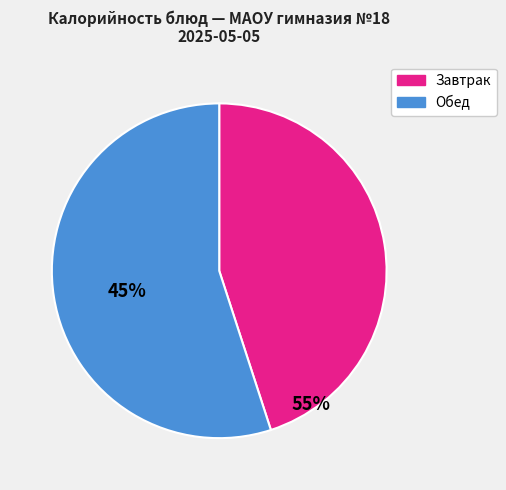

Is there any slice that represents more than half of the pie?

Yes